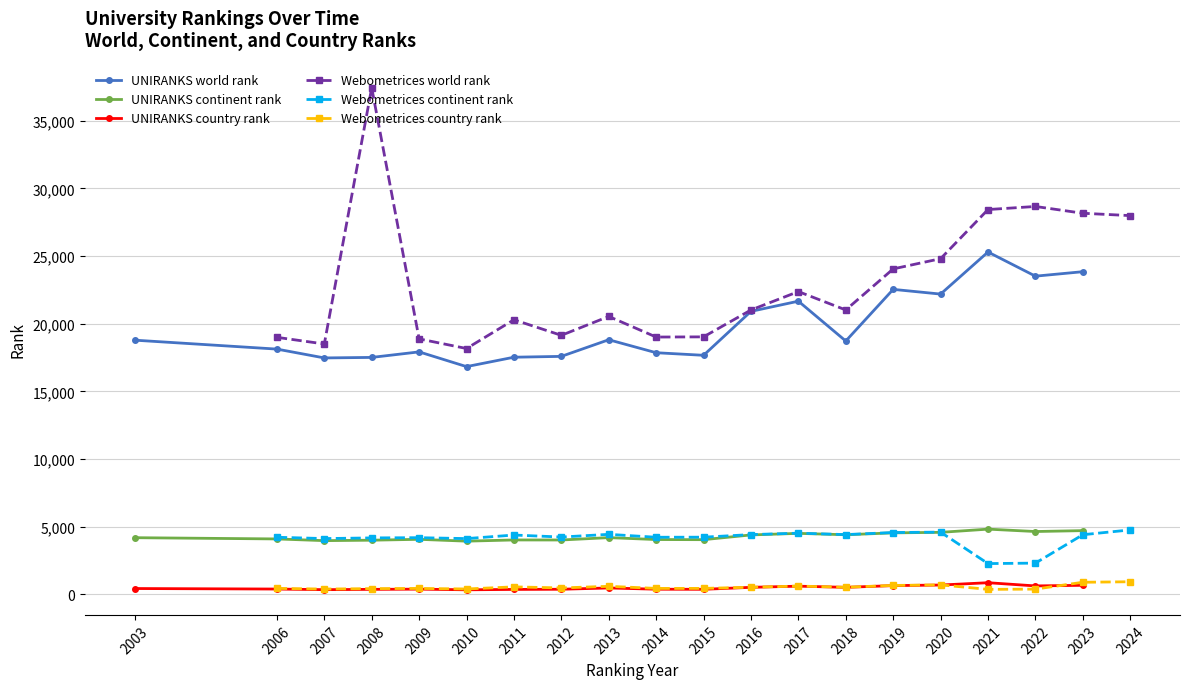

What are all the series names shown in the legend?

UNIRANKS world rank, UNIRANKS continent rank, UNIRANKS country rank, Webometrices world rank, Webometrices continent rank, Webometrices country rank